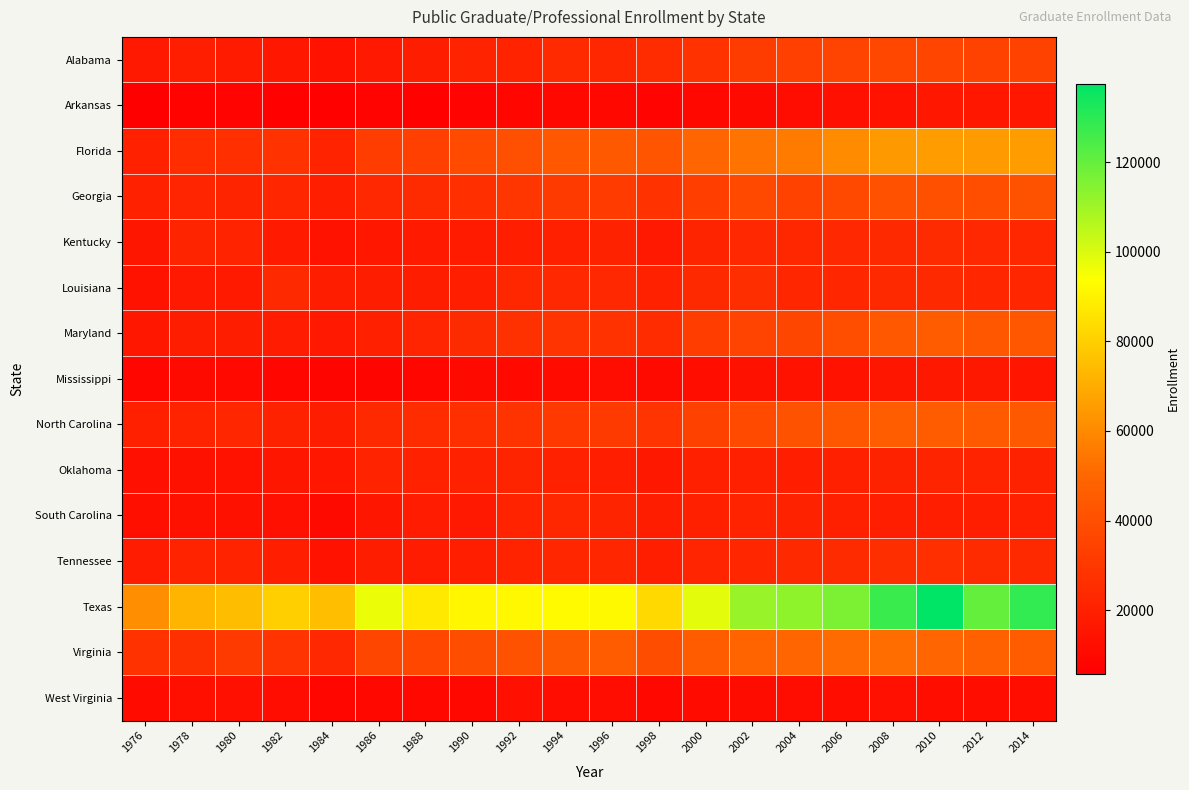

Reading left to right, extract all data points from this chart.

Alabama: 1976=16769	1978=19332	1980=17887	1982=15935	1984=14227	1986=16937	1988=18698	1990=21166	1992=21409	1994=24092	1996=22853	1998=25147	2000=27850	2002=31958	2004=33400	2006=34759	2008=36632	2010=35880	2012=34615	2014=34531
Arkansas: 1976=5807	1978=7555	1980=7862	1982=7291	1984=7287	1986=7882	1988=6846	1990=7713	1992=8850	1994=9413	1996=9415	1998=7910	2000=9700	2002=10562	2004=11742	2006=13132	2008=14283	2010=15944	2012=16045	2014=16096
Florida: 1976=20452	1978=25568	1980=26541	1982=27548	1984=21407	1986=32449	1988=33504	1990=38177	1992=39984	1994=43968	1996=44225	1998=42561	2000=49328	2002=53941	2004=55865	2006=60499	2008=64612	2010=65661	2012=65182	2014=65311
Georgia: 1976=20284	1978=21850	1980=21520	1982=22716	1984=19362	1986=23309	1988=24470	1990=26517	1992=29295	1994=30909	1996=31308	1998=27652	2000=32694	2002=36990	2004=34501	2006=37258	2008=40984	2010=40350	2012=39749	2014=41469
Kentucky: 1976=15574	1978=21631	1980=21041	1982=17411	1984=14143	1986=15895	1988=17236	1990=17816	1992=19259	1994=20175	1996=20824	1998=16883	2000=21709	2002=23321	2004=22983	2006=23156	2008=23715	2010=24406	2012=23328	2014=22951
Louisiana: 1976=14036	1978=16626	1980=17526	1982=24012	1984=18586	1986=18632	1988=18677	1990=19051	1992=22861	1994=23523	1996=23438	1998=20404	2000=23689	2002=25811	2004=22752	2006=22439	2008=23760	2010=23791	2012=22493	2014=22672
Maryland: 1976=15922	1978=18886	1980=18799	1982=18334	1984=17100	1986=20045	1988=22249	1990=24726	1992=26948	1994=28239	1996=27877	1998=24935	2000=32273	2002=35003	2004=36139	2006=39554	2008=44042	2010=45855	2012=43551	2014=43134
Mississippi: 1976=9184	1978=10266	1980=10163	1982=9377	1984=8226	1986=8251	1988=9124	1990=10421	1992=10068	1994=11170	1996=11884	1998=10614	2000=12308	2002=13375	2004=14012	2006=13957	2008=15580	2010=16448	2012=16404	2014=15075
North Carolina: 1976=20021	1978=21096	1980=22535	1982=20863	1984=18577	1986=24043	1988=24868	1990=26174	1992=28150	1994=30709	1996=30929	1998=28452	2000=34225	2002=38194	2004=41219	2006=43607	2008=46189	2010=45500	2012=44793	2014=44224
Oklahoma: 1976=12849	1978=13467	1980=14452	1982=15437	1984=16050	1986=21438	1988=20392	1990=20460	1992=21538	1994=20425	1996=19351	1998=16375	2000=20007	2002=19965	2004=19428	2006=19727	2008=20480	2010=21575	2012=21188	2014=20683
South Carolina: 1976=12676	1978=13764	1980=13719	1982=13097	1984=10475	1986=15655	1988=18274	1990=16983	1992=21195	1994=22881	1996=21712	1998=18844	2000=19876	2002=21067	2004=20482	2006=19891	2008=19400	2010=19527	2012=19629	2014=20139
Tennessee: 1976=17974	1978=21488	1980=21201	1982=19119	1984=14056	1986=18811	1988=18379	1990=19432	1992=21003	1994=22514	1996=22615	1998=19422	2000=21850	2002=22735	2004=23635	2006=24729	2008=25939	2010=26189	2012=24452	2014=23623
Texas: 1976=61202	1978=72670	1980=74898	1982=80004	1984=75465	1986=96885	1988=87409	1990=90966	1992=91666	1994=92359	1996=92157	1998=82761	2000=98472	2002=111078	2004=112638	2006=116028	2008=127416	2010=137510	2012=119794	2014=128558
Virginia: 1976=27434	1978=26836	1980=30850	1982=28680	1984=23233	1986=36330	1988=36475	1990=39440	1992=41465	1994=44261	1996=45681	1998=39297	2000=45637	2002=49122	2004=49638	2006=51295	2008=51668	2010=49693	2012=47435	2014=45634
West Virginia: 1976=11000	1978=12651	1980=12866	1982=11861	1984=9304	1986=9757	1988=9826	1990=9752	1992=13053	1994=11749	1996=11646	1998=9475	2000=11142	2002=11323	2004=11539	2006=12468	2008=12855	2010=12404	2012=12107	2014=12289